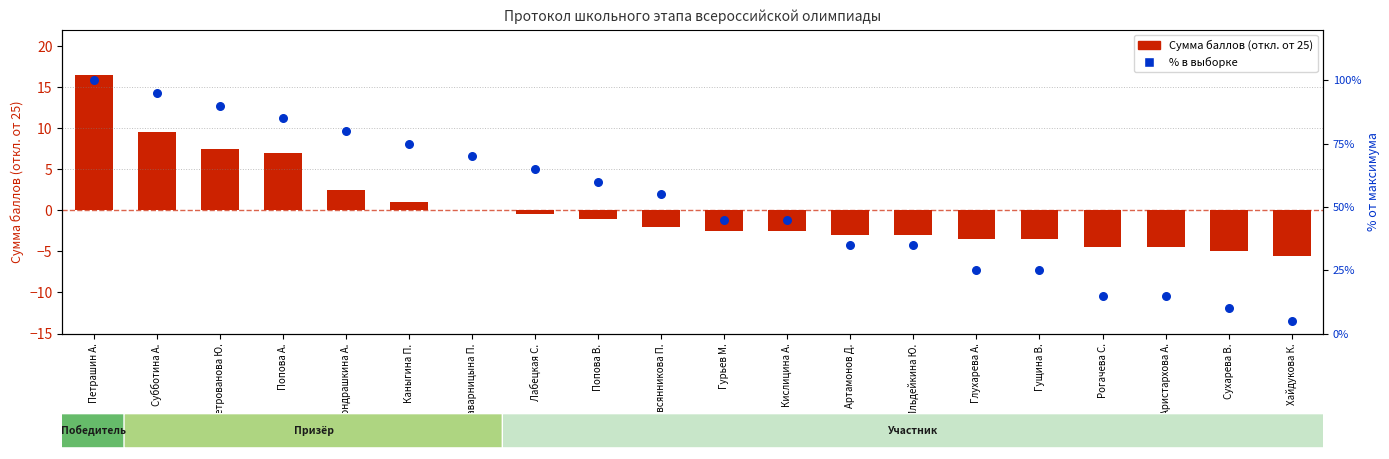

Which series contains the lowest Y value?

Сумма баллов (отклонение от 25)